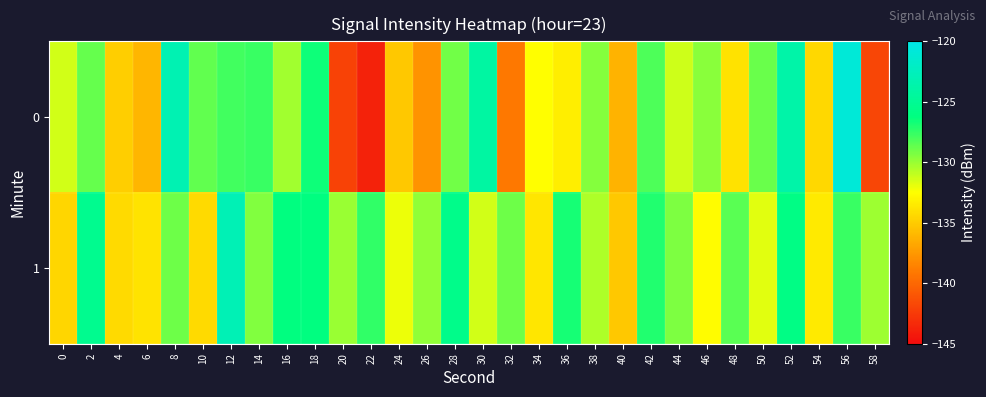

Reading right to left, list all the values displayed in this chart.

0: 58=-141.9	56=-121.0	54=-134.4	52=-123.8	50=-128.8	48=-133.9	46=-129.7	44=-131.3	42=-128.2	40=-136.2	38=-129.5	36=-133.3	34=-132.6	32=-139.1	30=-124.1	28=-129.0	26=-137.7	24=-135.1	22=-143.8	20=-142.0	18=-126.6	16=-130.3	14=-127.6	12=-127.9	10=-128.6	8=-123.2	6=-136.0	4=-134.9	2=-128.8	0=-131.4
1: 58=-130.1	56=-127.7	54=-133.5	52=-125.9	50=-131.8	48=-128.4	46=-132.6	44=-129.3	42=-127.1	40=-135.2	38=-130.5	36=-126.8	34=-133.7	32=-128.9	30=-131.4	28=-125.6	26=-129.8	24=-132.1	22=-127.5	20=-130.0	18=-126.2	16=-126.2	14=-129.5	12=-123.0	10=-134.3	8=-128.9	6=-133.8	4=-134.3	2=-125.3	0=-134.5